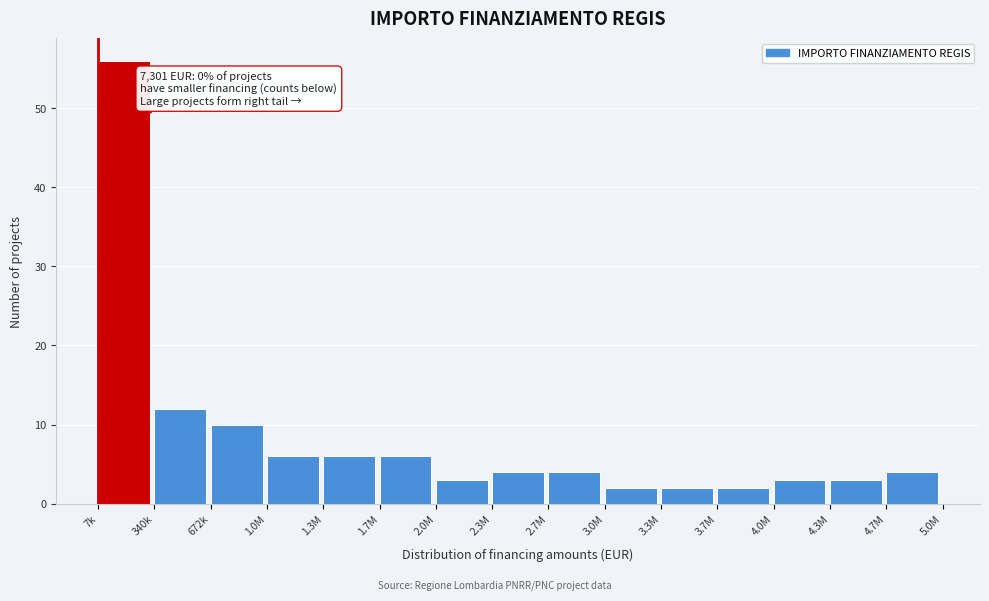

Reading left to right, extract all data points from this chart.

7k=56	340k=12	672k=10	1.0M=6	1.3M=6	1.7M=6	2.0M=3	2.3M=4	2.7M=4	3.0M=2	3.3M=2	3.7M=2	4.0M=3	4.3M=3	4.7M=4